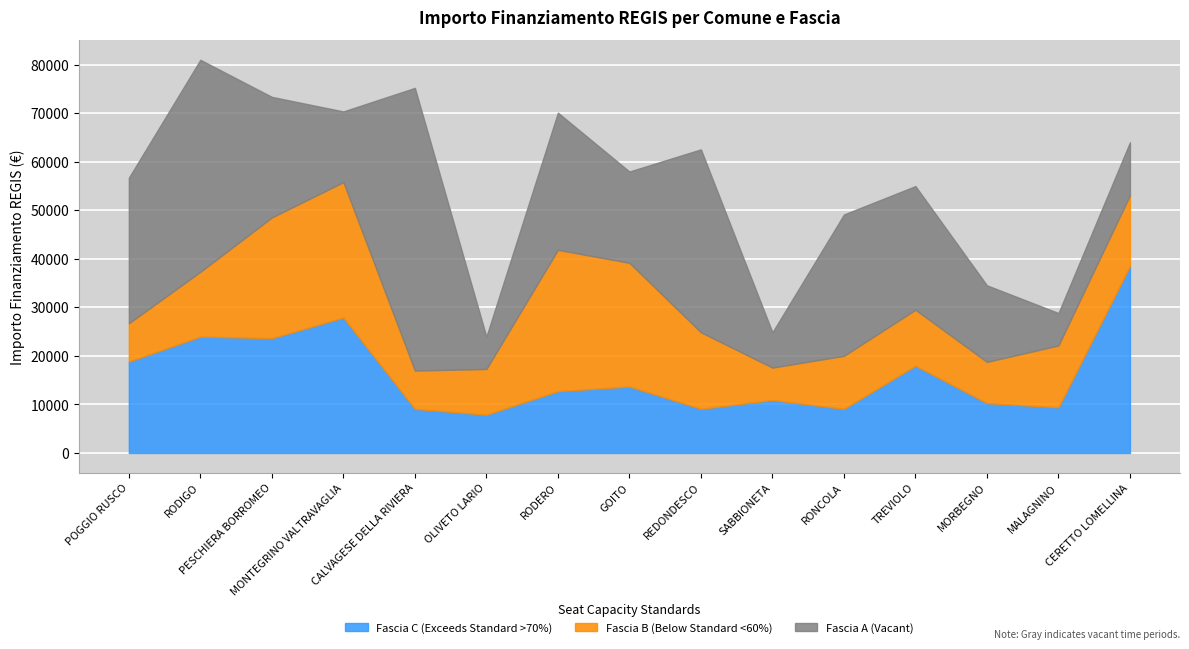

The value of Fascia A at TREVIOLO is 25494. True or false?

True